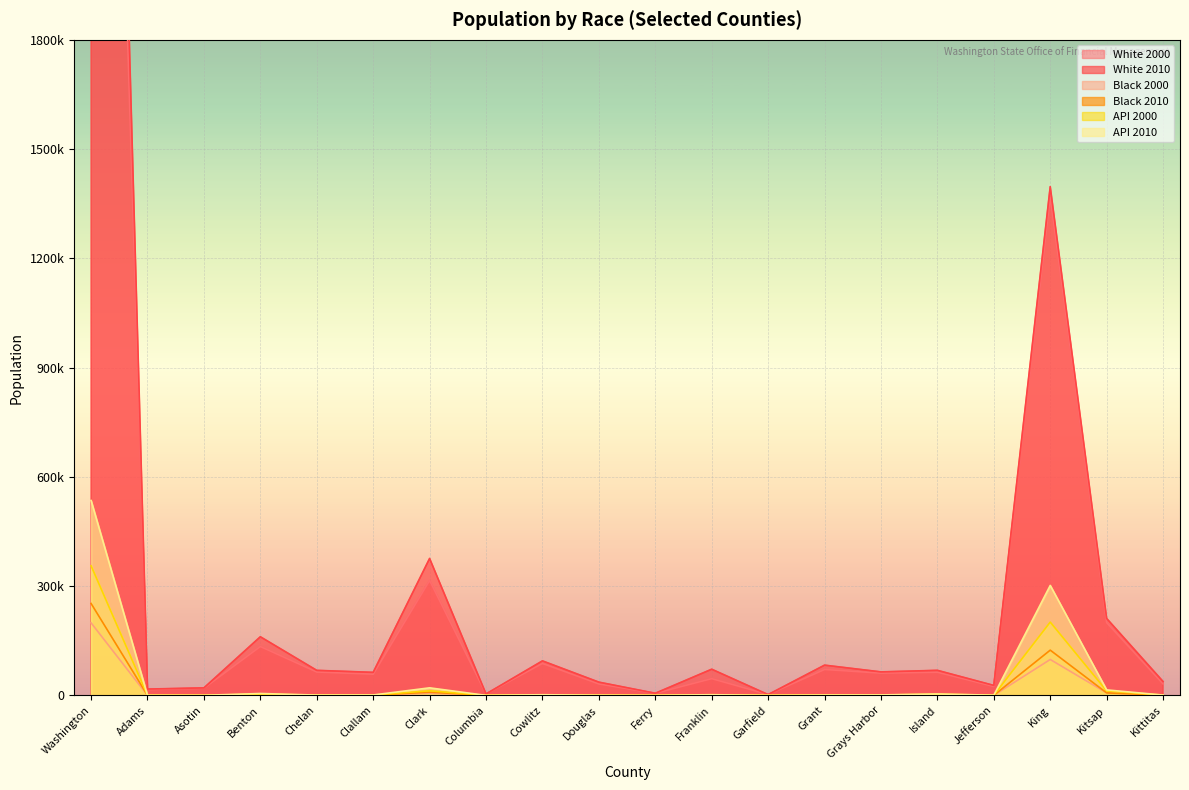

How many categories are shown in the chart?

20